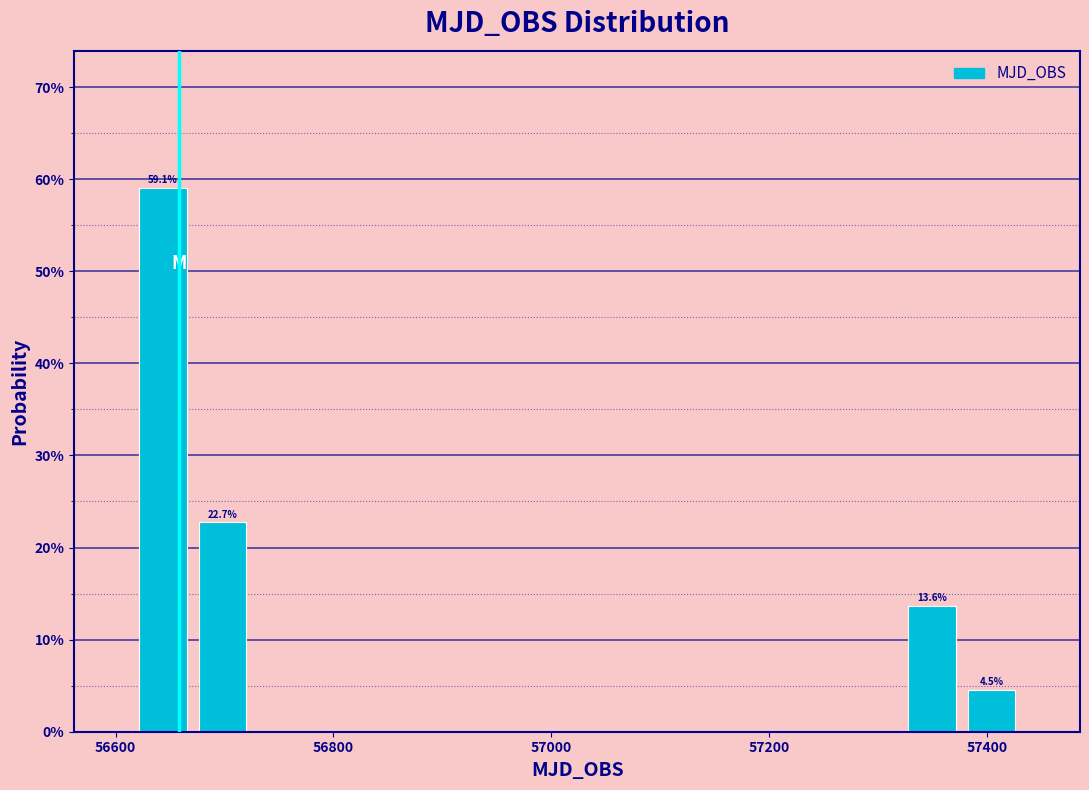

Read against the x-axis, roughly where is the centre of the tallest bar?

56640